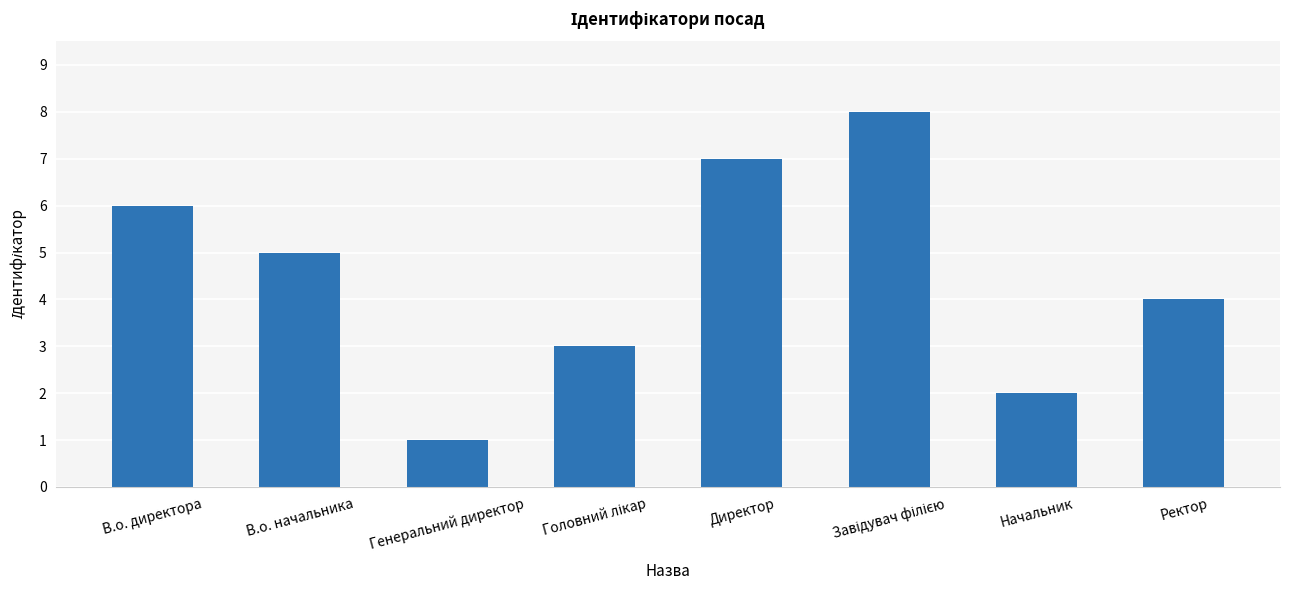

What is the change in value from В.о. директора to В.о. начальника?

-1